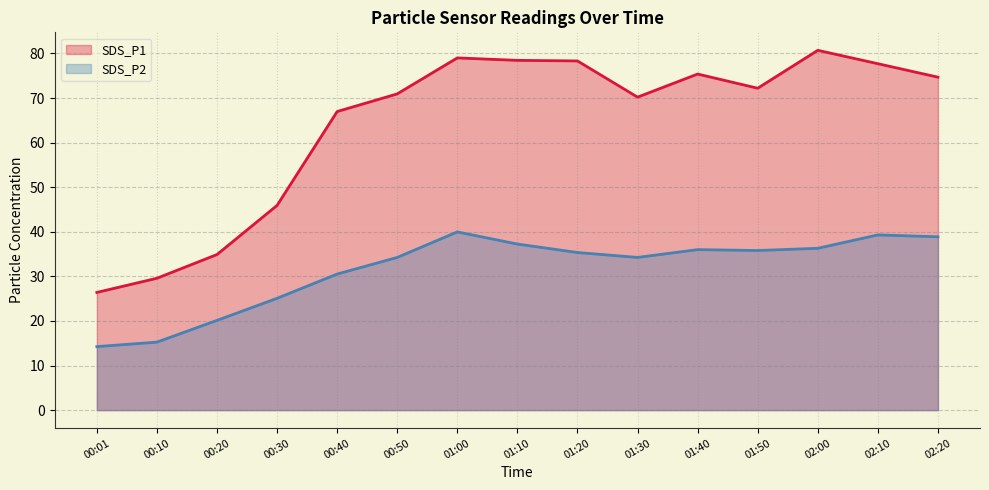

What is the label of the 8th point from the left?

01:10